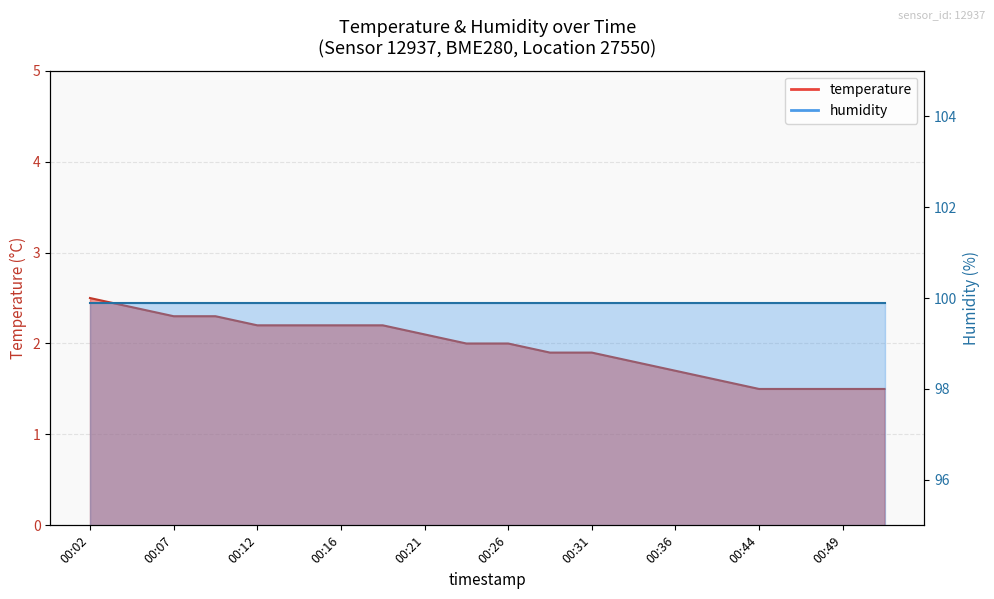

What is the ratio of the value at 00:36 to the value at 00:16?

0.8